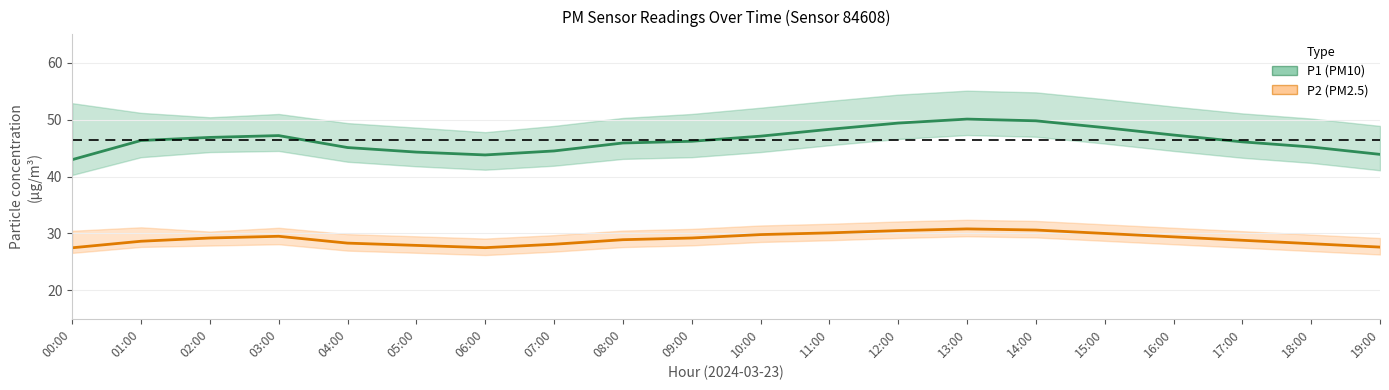

How many lines are shown in the chart?

2